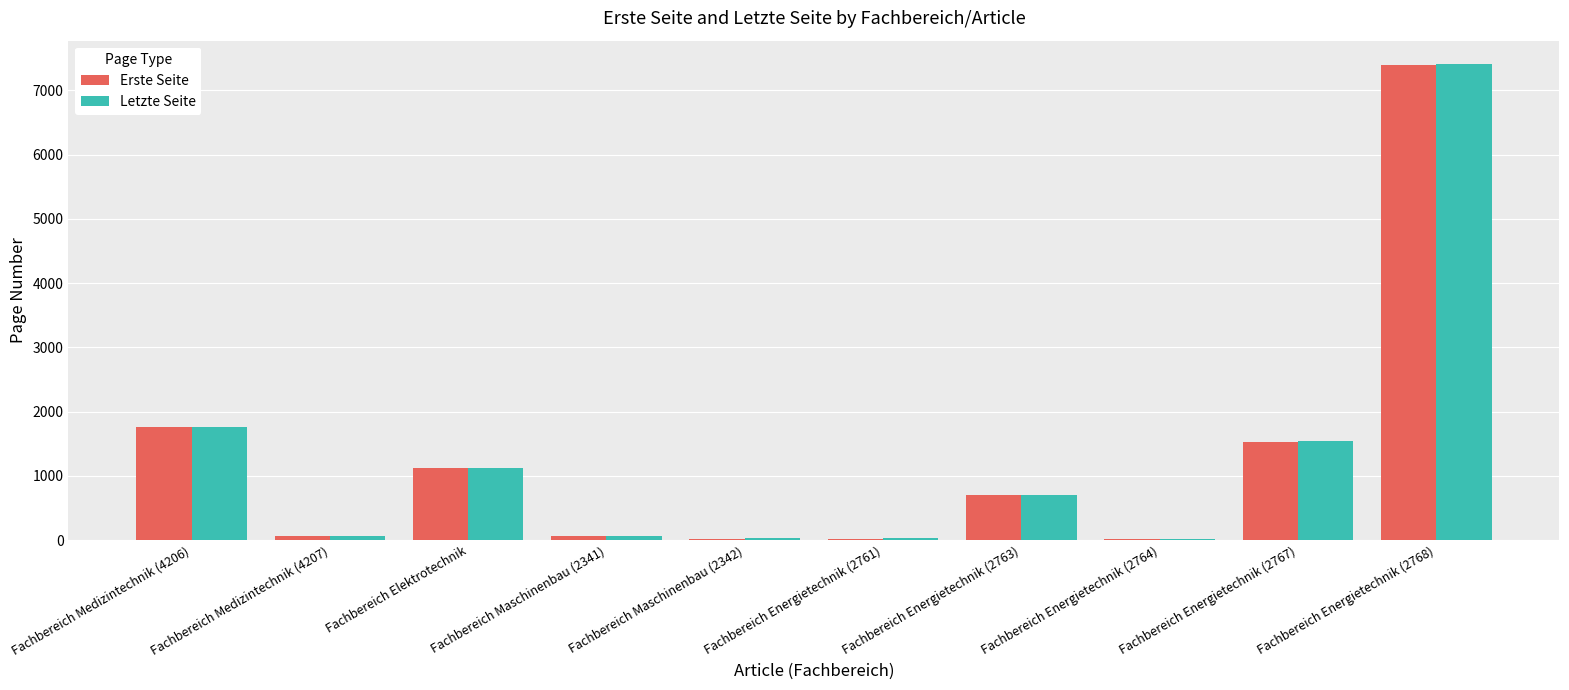

What is the highest value of the Letzte Seite series?

7402